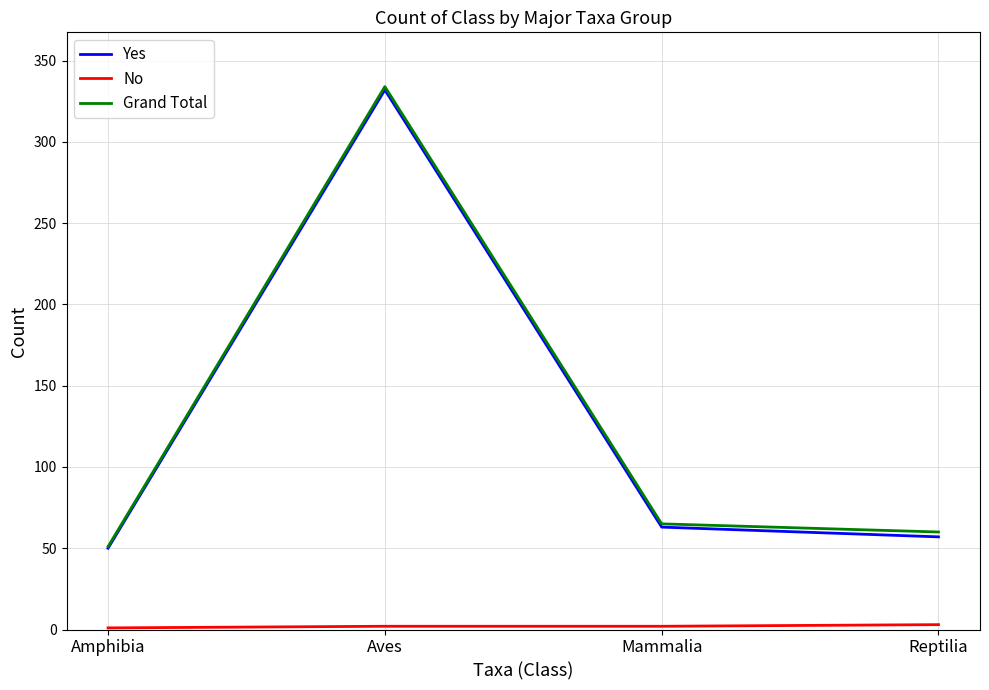

At which category is the sum across all series the highest?

Aves